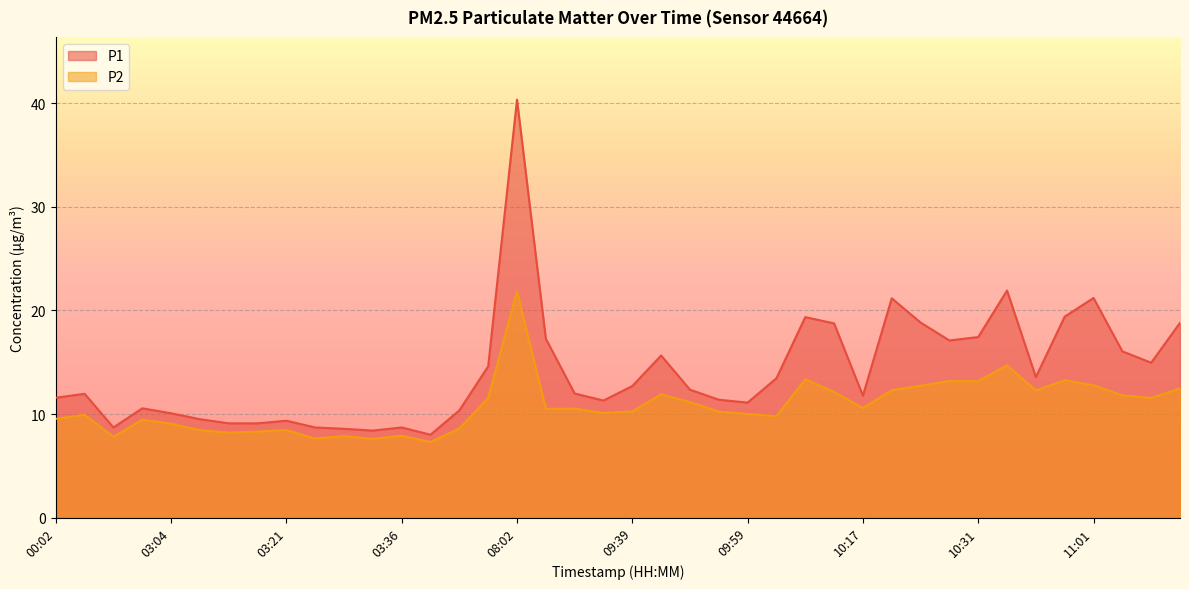

In P2, how many points are higher than both neighbors (excluding endpoints)?

12